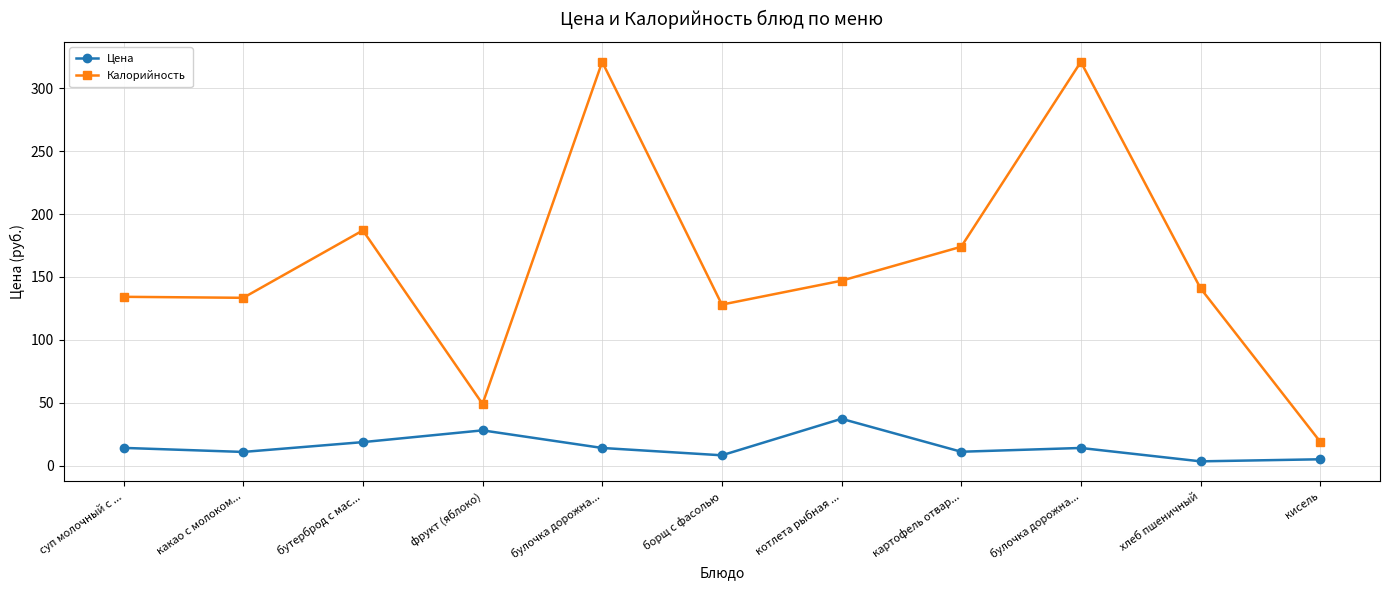

What is the spread (max minus min) of values at картофель отвар...?

163.0